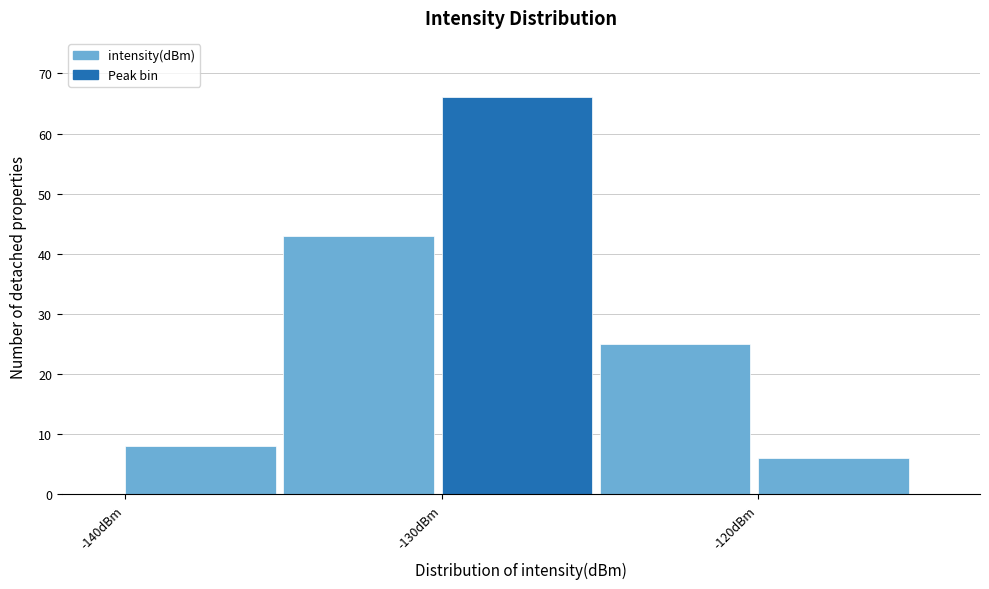

What is the height of the bar covering -140 to -135 on the x-axis? The values are not printed on the chart, so give them approximately, as read against the axis.

8